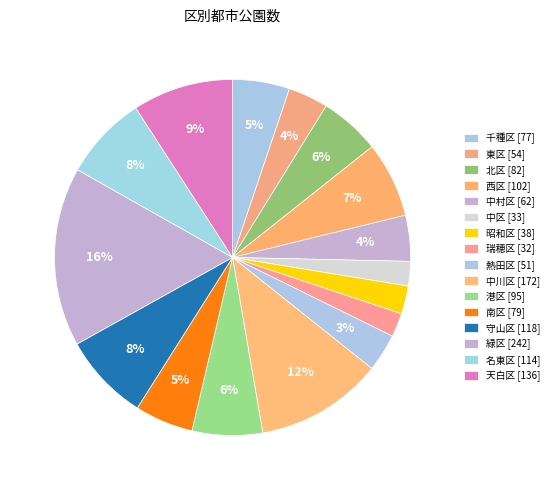

How many slices are in this pie chart?

16